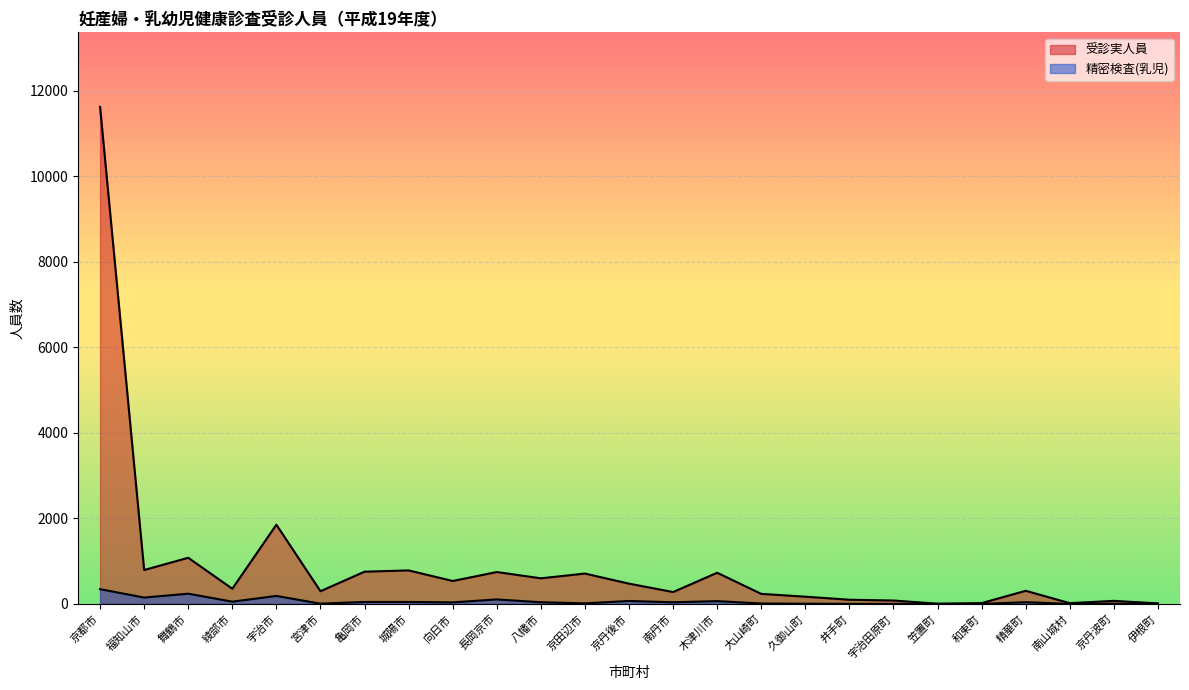

The 精密検査(乳児) series shows 65 at 木津川市. True or false?

True